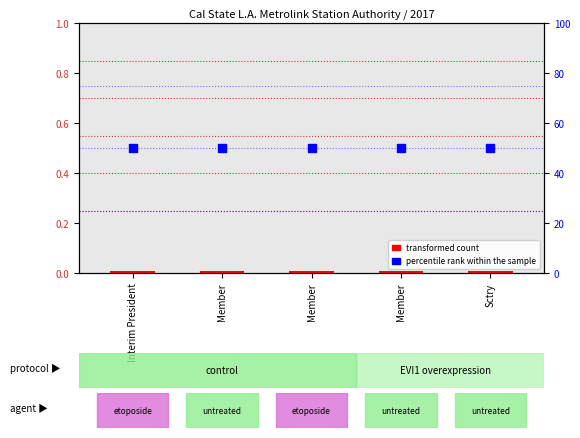

Which series has the largest Y range (max minus min)?

RegularPay